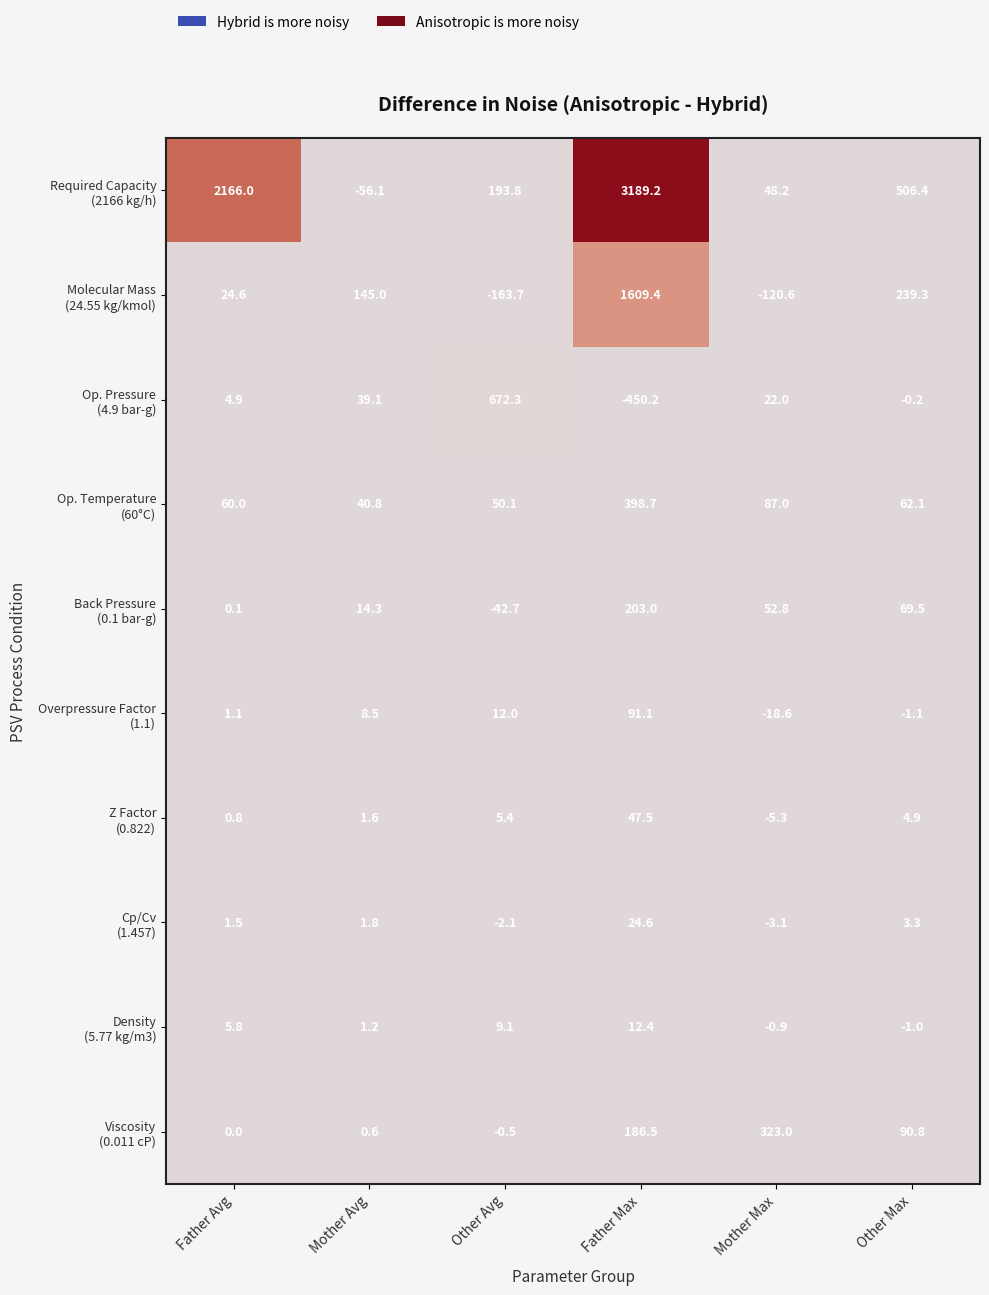

What is the difference between the highest and lowest values at Other Avg?

836.0